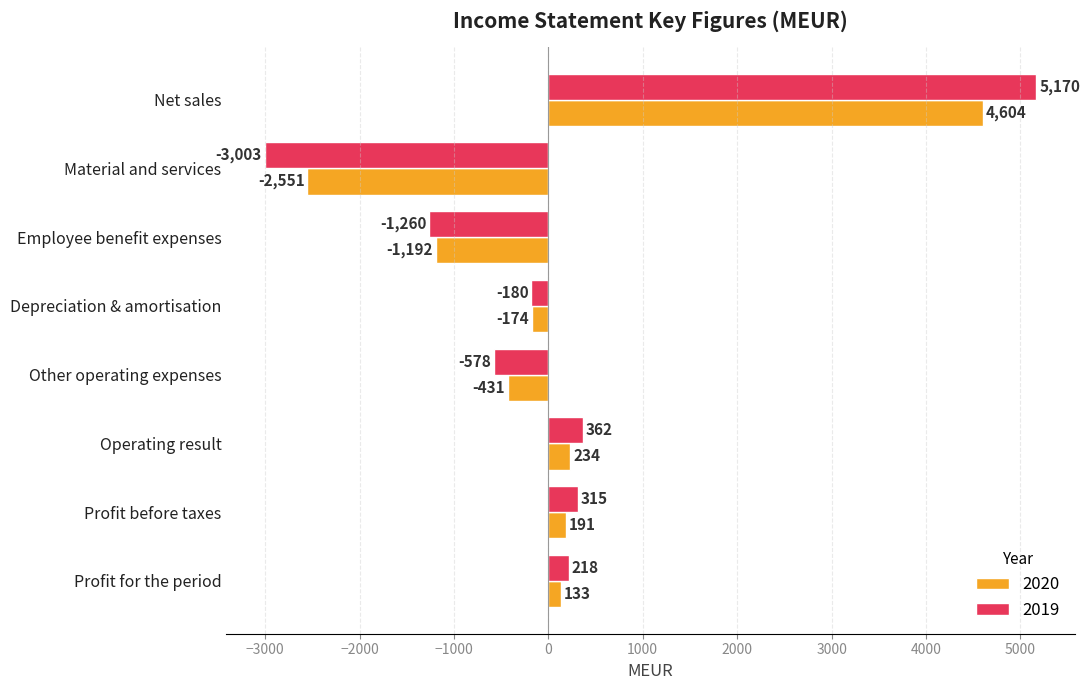

How many data points in 2019 are less than 218?

4